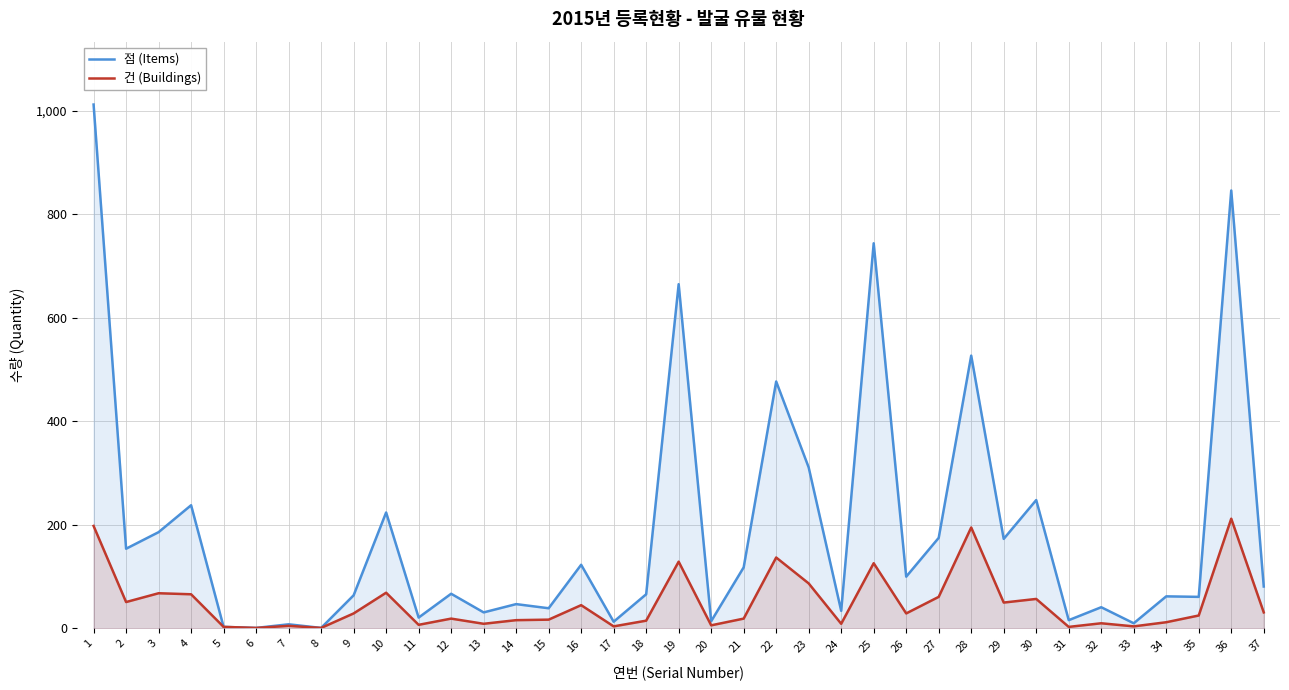

True or false: 점 (Items) and 건 (Buildings) intersect in this chart.

False